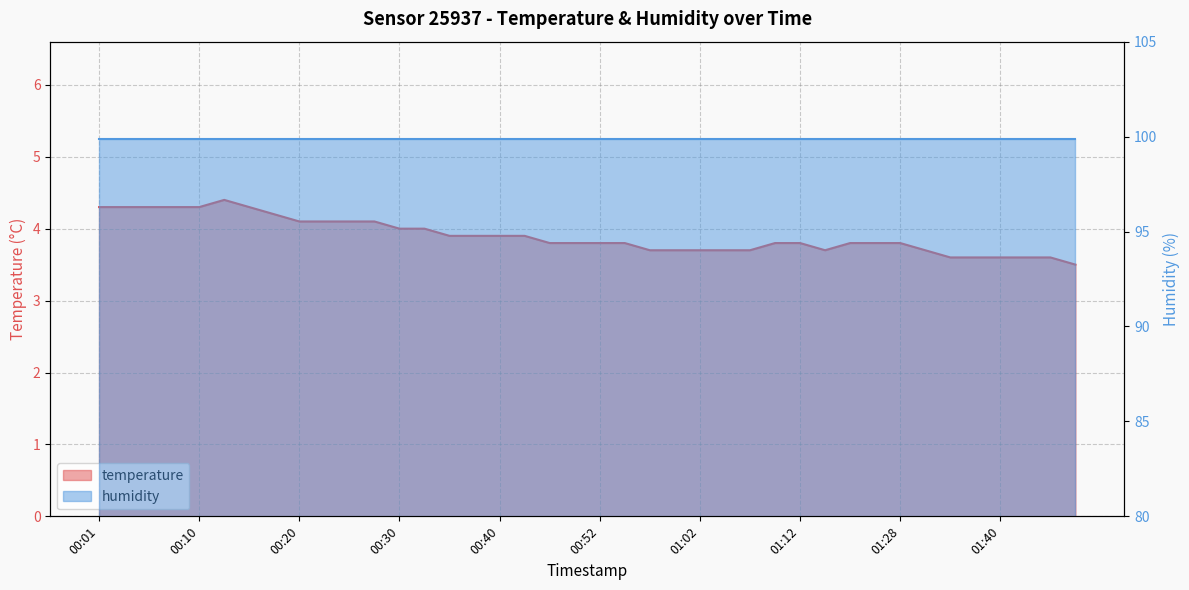

Rank the categories by value from lowest to highest.

01:47, 01:35, 01:38, 01:40, 01:42, 01:45, 00:57, 00:59, 01:02, 01:04, 01:07, 01:15, 01:33, 00:47, 00:49, 00:52, 00:54, 01:09, 01:12, 01:17, 01:25, 01:28, 00:35, 00:37, 00:40, 00:42, 00:30, 00:32, 00:20, 00:23, 00:25, 00:27, 00:18, 00:01, 00:03, 00:05, 00:08, 00:10, 00:15, 00:13